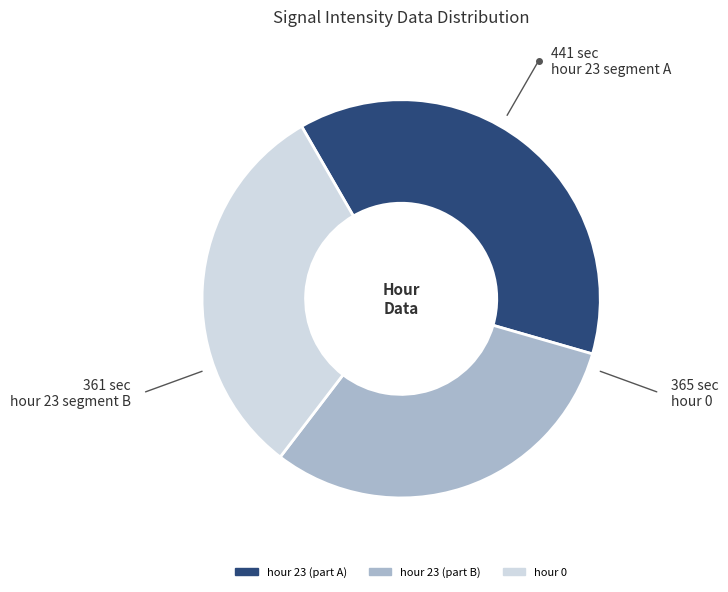

Is the sum of hour 23 (part A) and hour 0 greater than half?

Yes